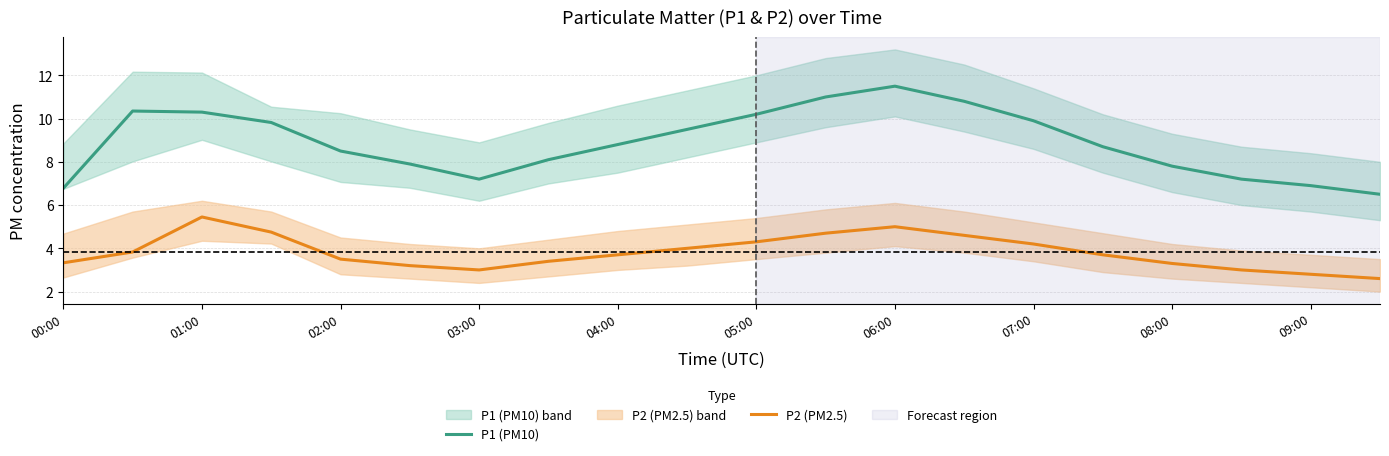

Which category has the lowest value in the P2 (PM2.5) series?

19